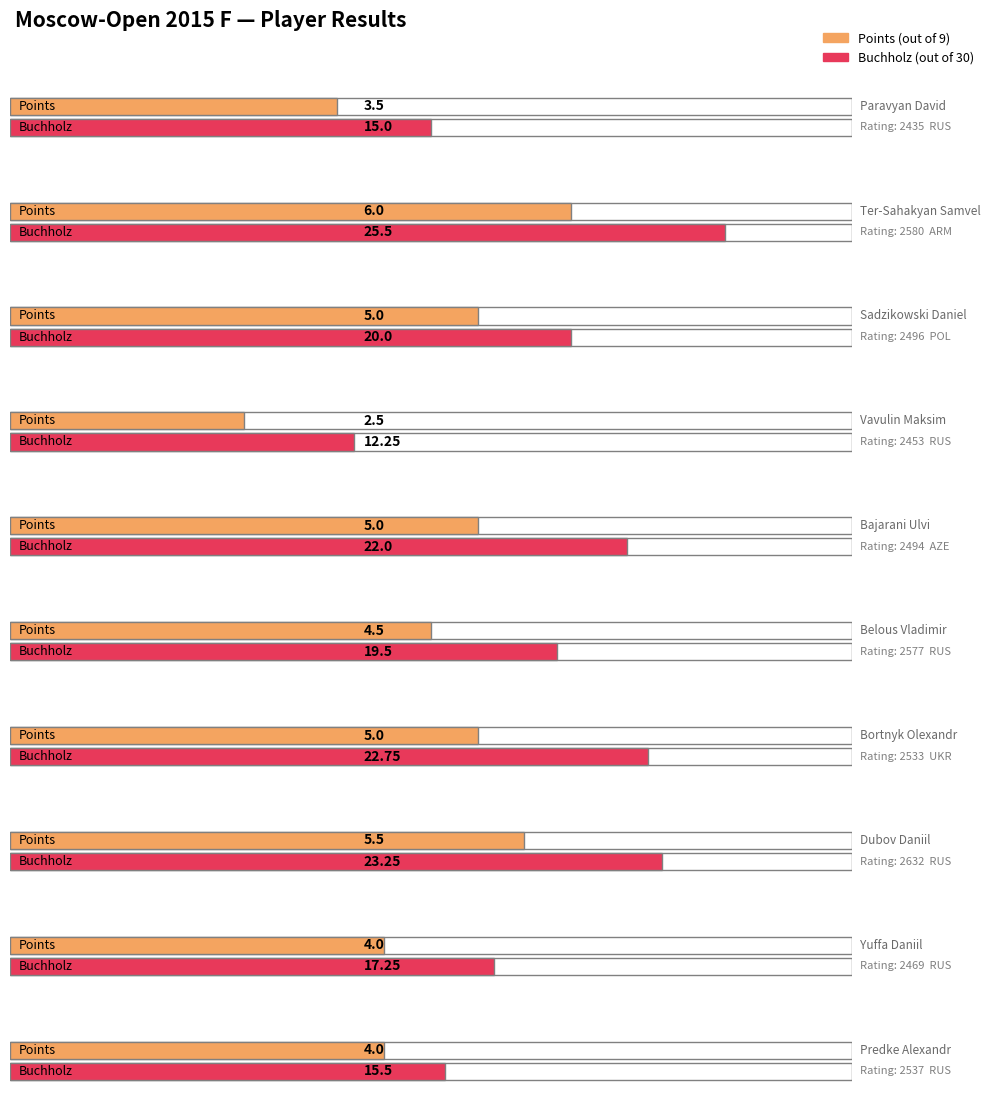

True or false: Buchholz has a value of 18.1 at Vavulin Maksim.

False